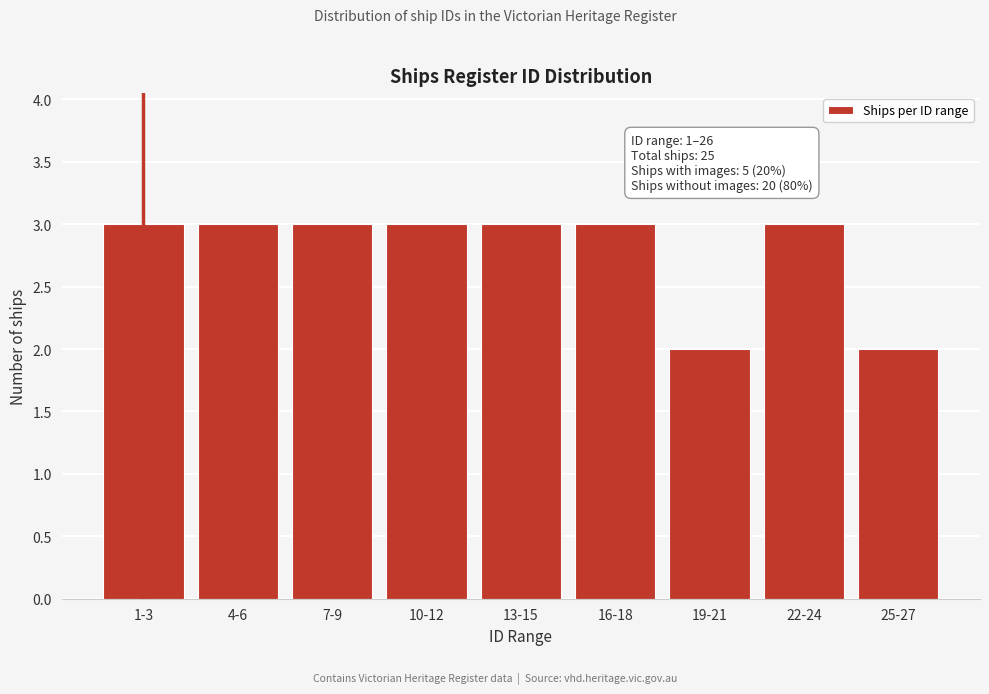

Reading right to left, list all the values displayed in this chart.

2	3	2	3	3	3	3	3	3